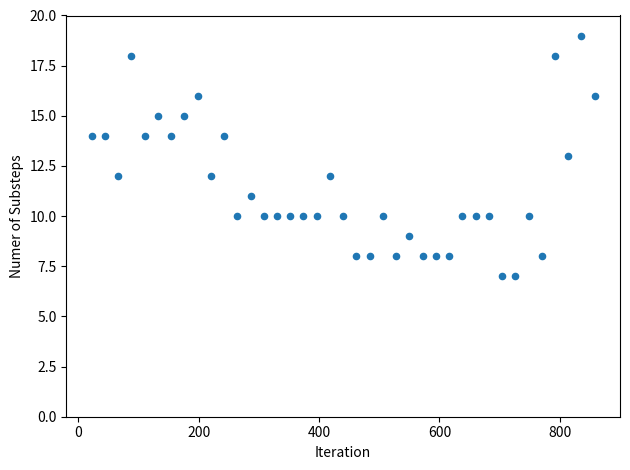

What is the range of X values (max minus min)?

836